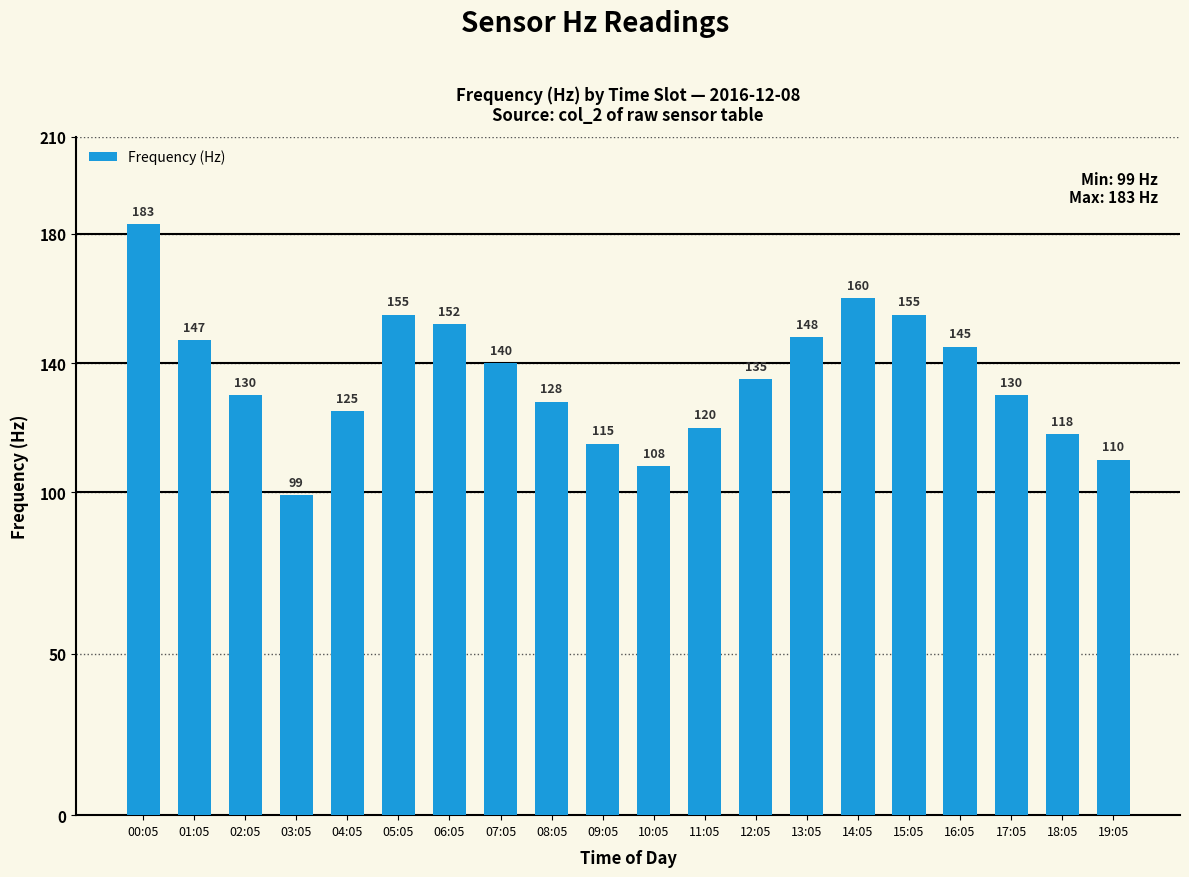

Which has a higher value, 13:05 or 03:05?

13:05